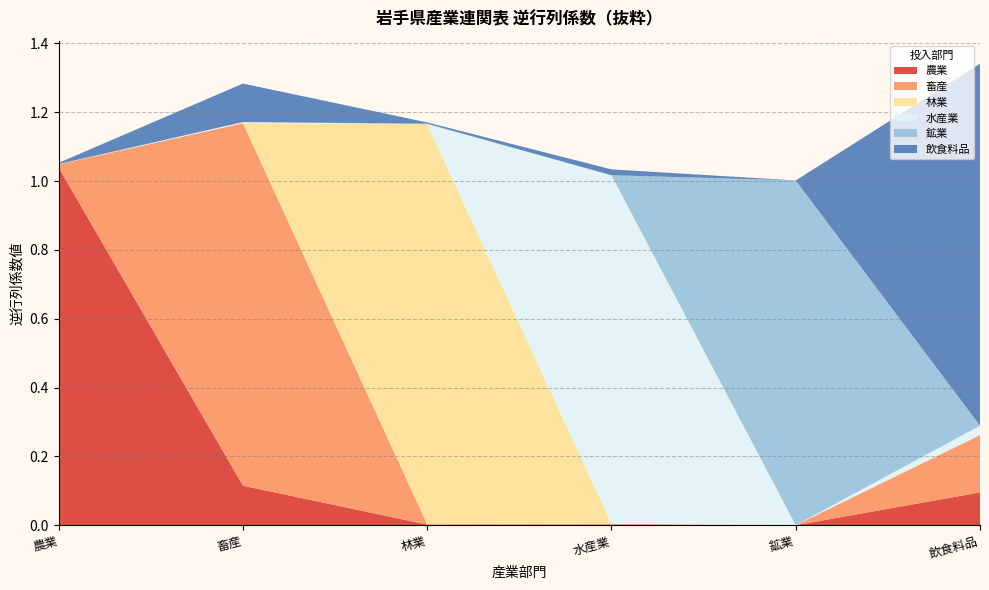

Reading left to right, what are all the values shown in this chart?

農業: 1.0	0.1	0.0	0.0	0.0	0.1
畜産: 0.0	1.1	0.0	0.0	0.0	0.2
林業: 0.0	0.0	1.2	0.0	0.0	0.0
水産業: 0.0	0.0	0.0	1.0	0.0	0.0
鉱業: 0.0	0.0	0.0	0.0	1.0	0.0
飲食料品: 0.0	0.1	0.0	0.0	0.0	1.1